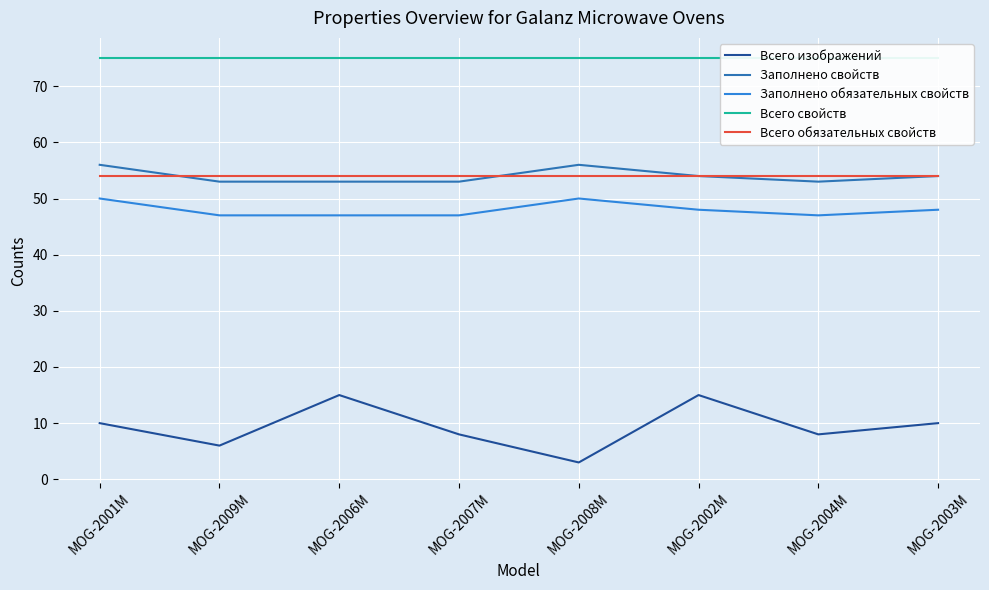

What is the label of the 8th point from the right?

MOG-2001M